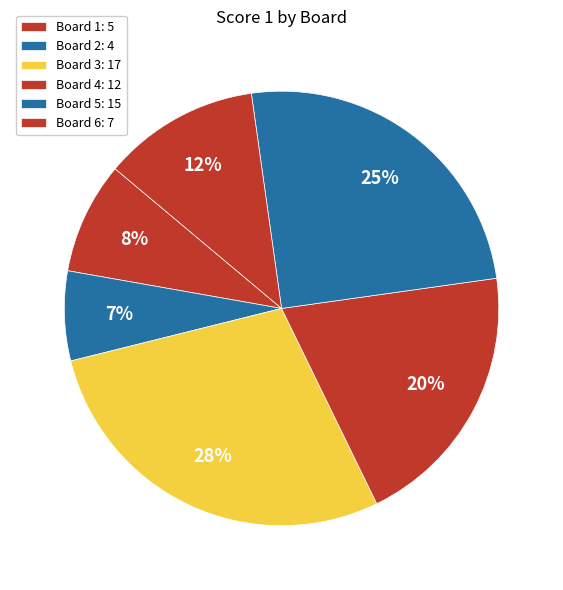

To the nearest percent, what is the average slice percentage?

17%